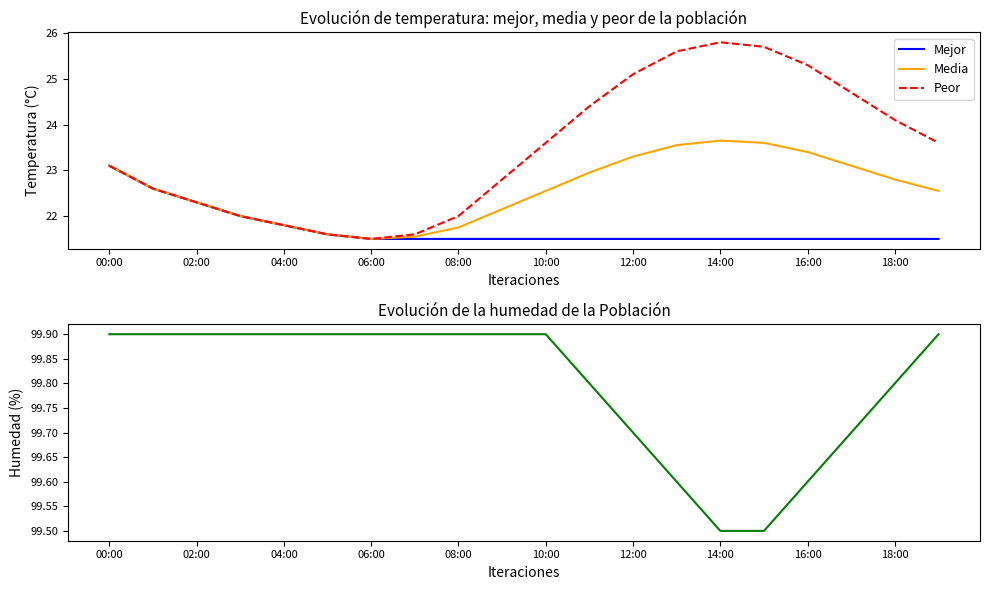

True or false: Media and Humedad intersect in this chart.

False